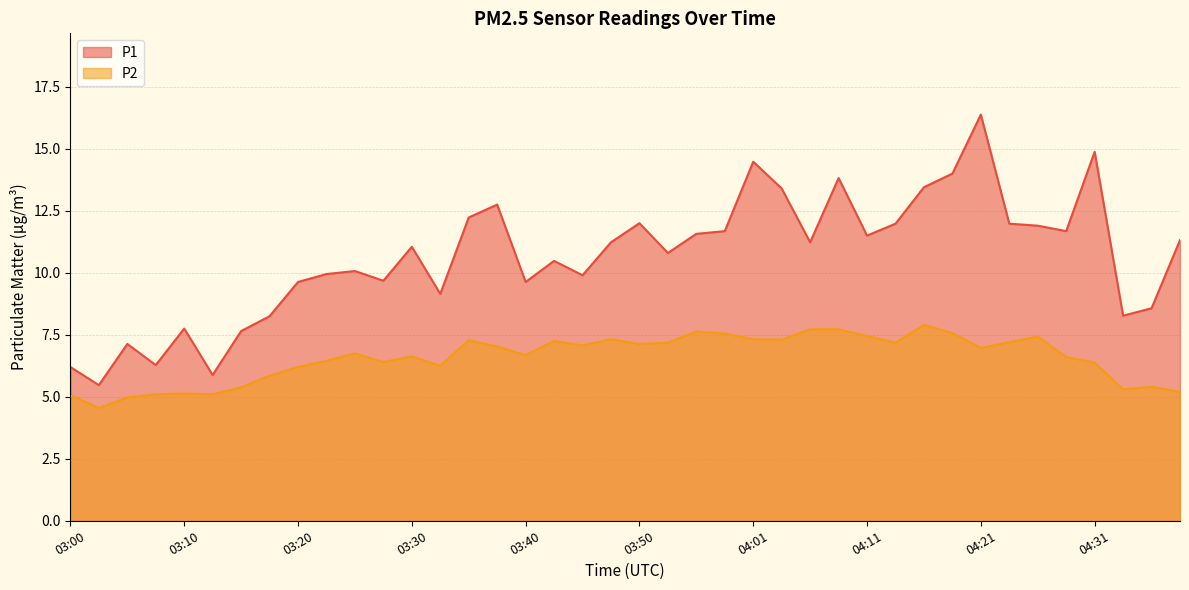

Does the chart display data point markers on the line(s)?

No